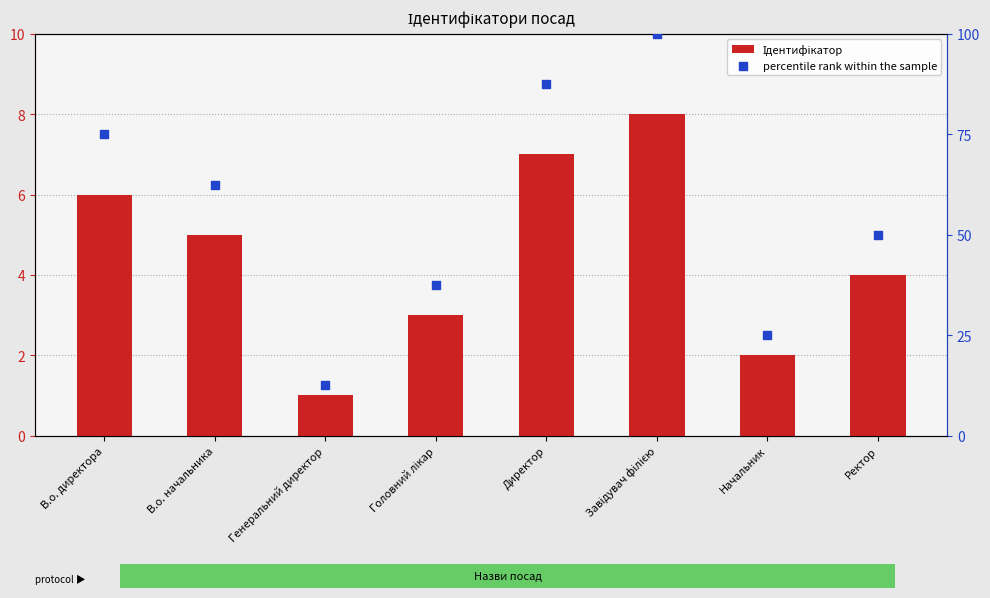

What are all the series names shown in the legend?

Ідентифікатор, percentile rank within the sample